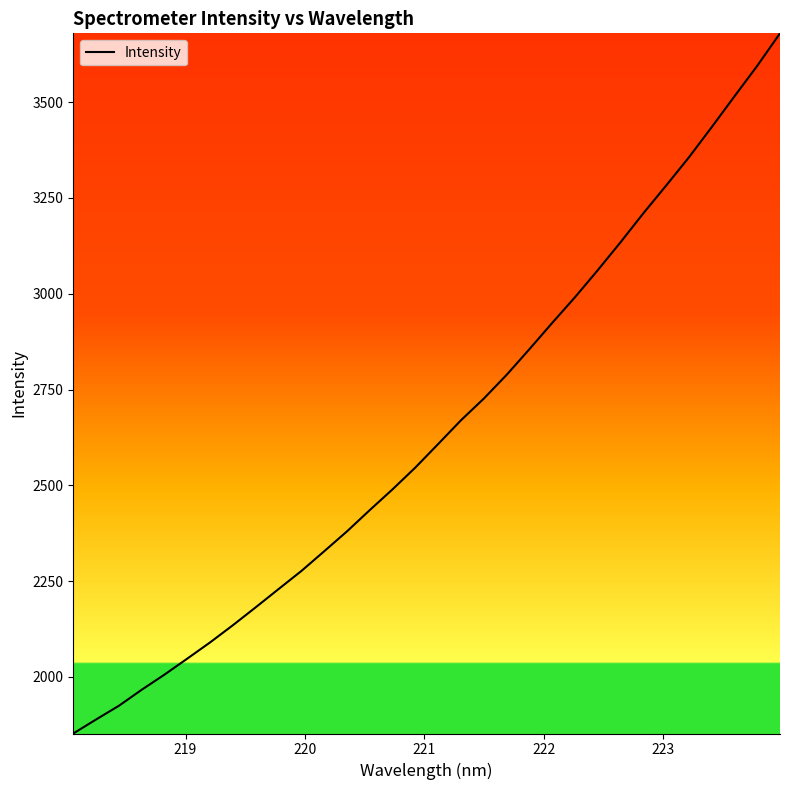

What is the difference between the maximum and minimum values?

1827.1